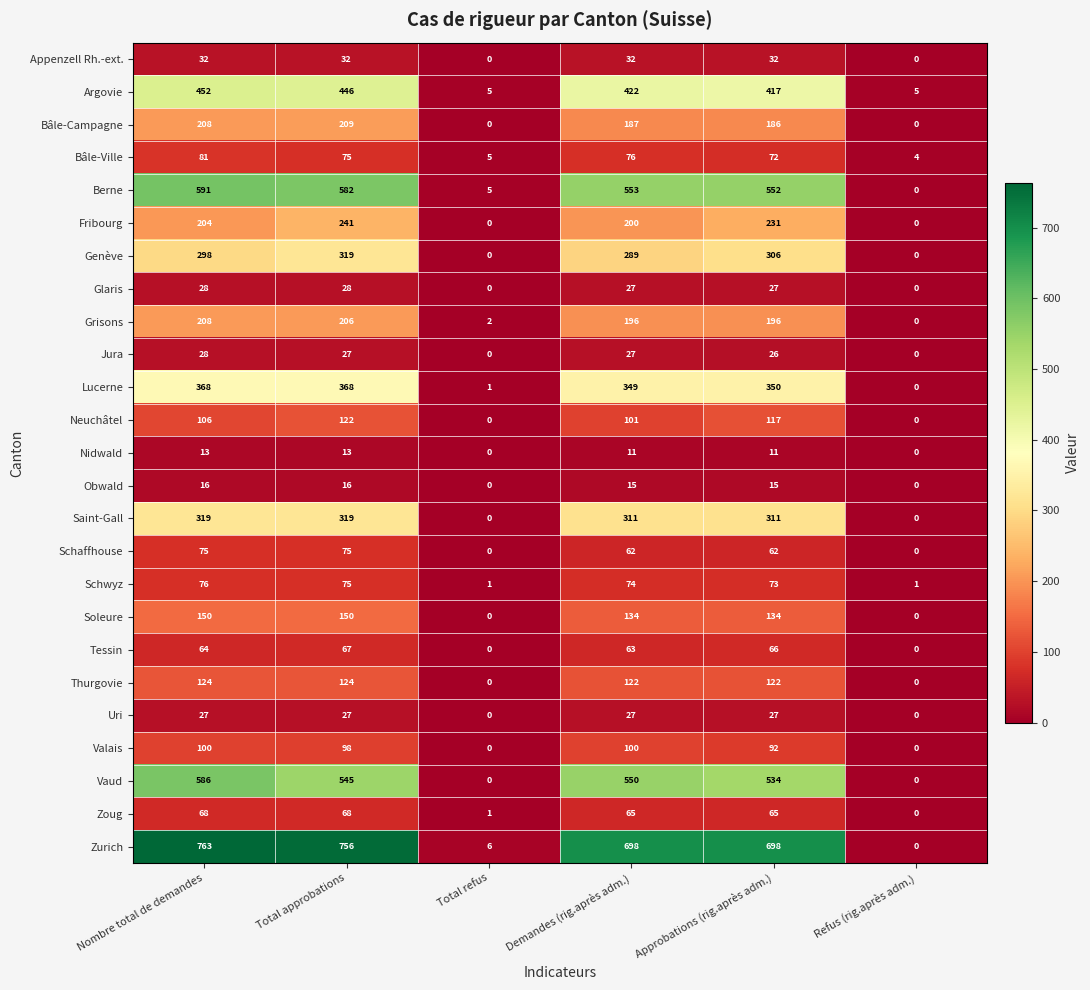

Is it true that Saint-Gall equals 0 at Refus (rig.après adm.)?

True